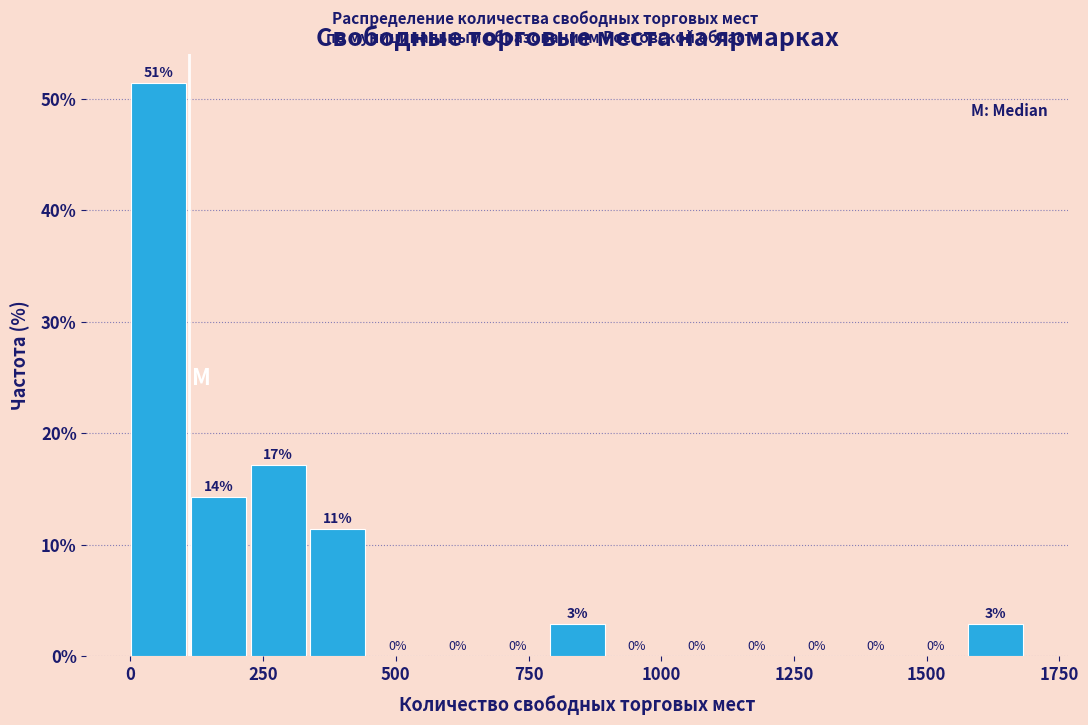

Around what value on the x-axis is the tallest bar? Give the approximate position of its centre, as read against the axis.

50